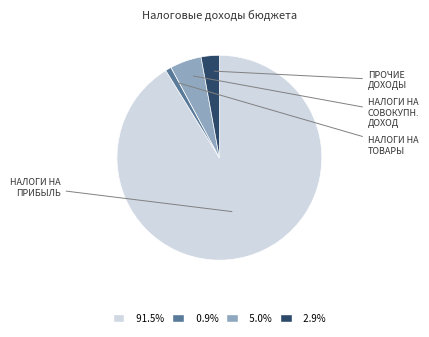

Is there a majority slice in this chart?

Yes